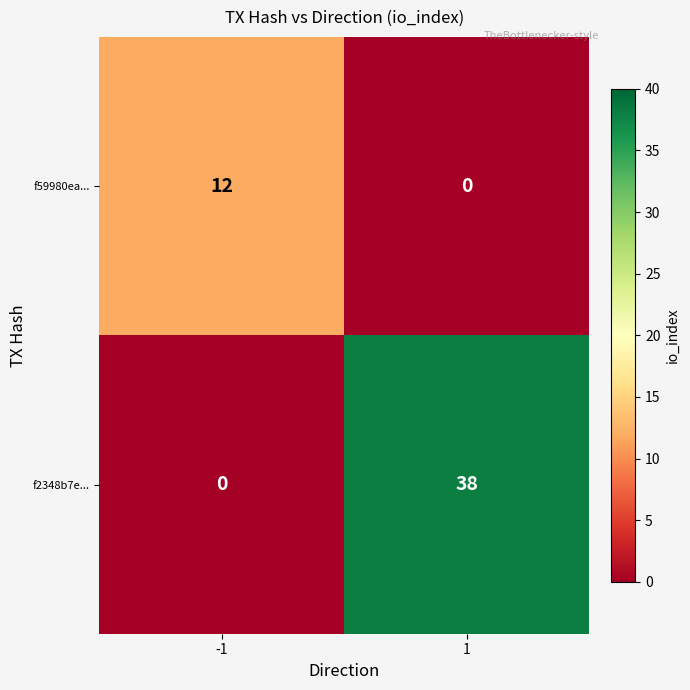

What is the highest value of the f59980ea... series?

12